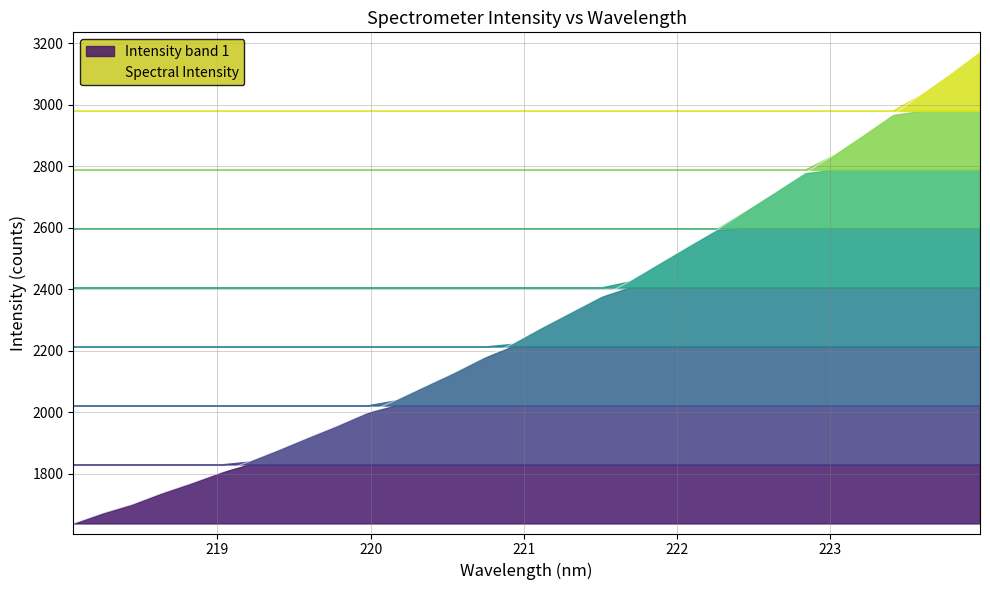

Reading left to right, what are all the values shown in this chart?

218.0596=1638.8	218.2508=1672.0	218.442=1700.5	218.6332=1736.5	218.8244=1768.6	219.0156=1803.1	219.2067=1840.0	219.3979=1877.6	219.589=1917.1	219.7801=1955.6	219.9712=1996.9	220.1623=2038.9	220.3533=2083.8	220.5444=2128.3	220.7354=2176.4	220.9264=2222.8	221.1174=2274.9	221.3083=2324.6	221.4993=2374.3	221.6902=2425.9	221.8812=2482.2	222.0721=2538.4	222.263=2593.7	222.4538=2655.6	222.6447=2716.2	222.8355=2777.5	223.0264=2837.3	223.2172=2901.0	223.408=2966.8	223.5987=3034.7	223.7895=3101.5	223.9802=3172.4